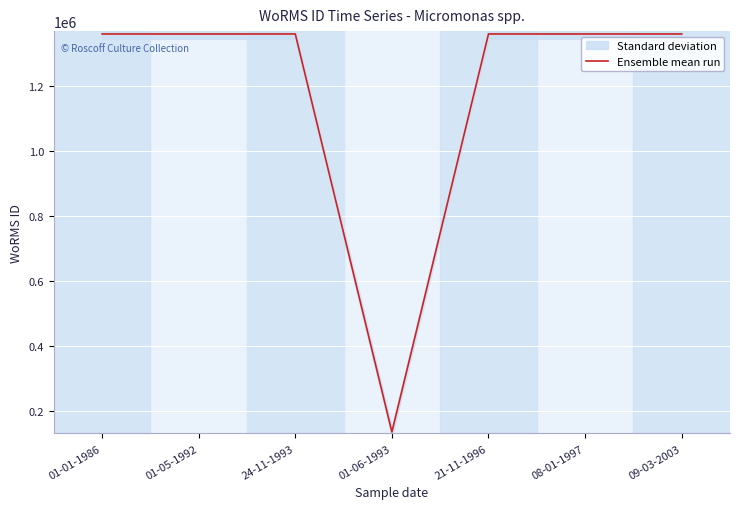

What is the label of the 3rd point from the left?

24-11-1993